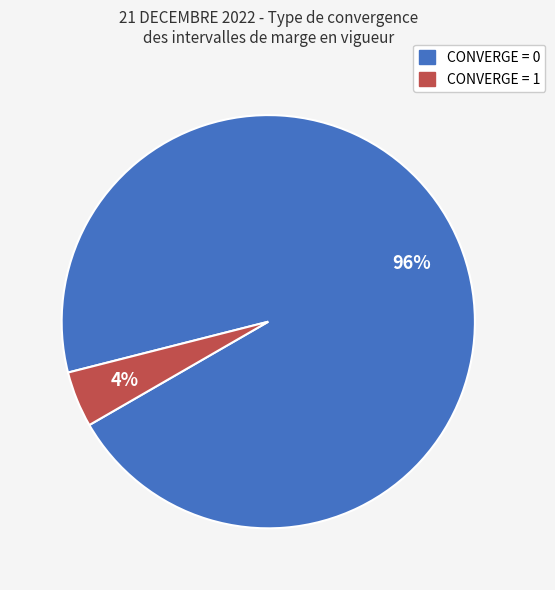

Between CONVERGE = 0 and CONVERGE = 1, which is larger?

CONVERGE = 0